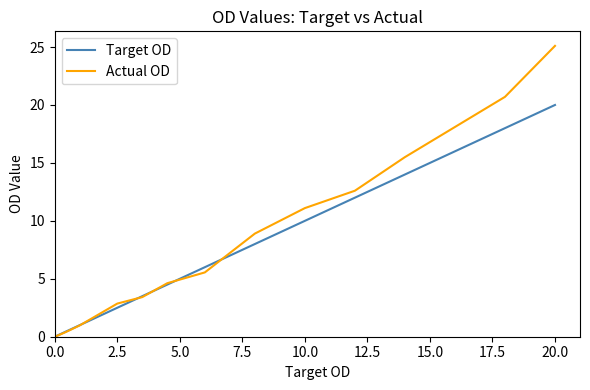

Is this an area chart (filled region under the line)?

No